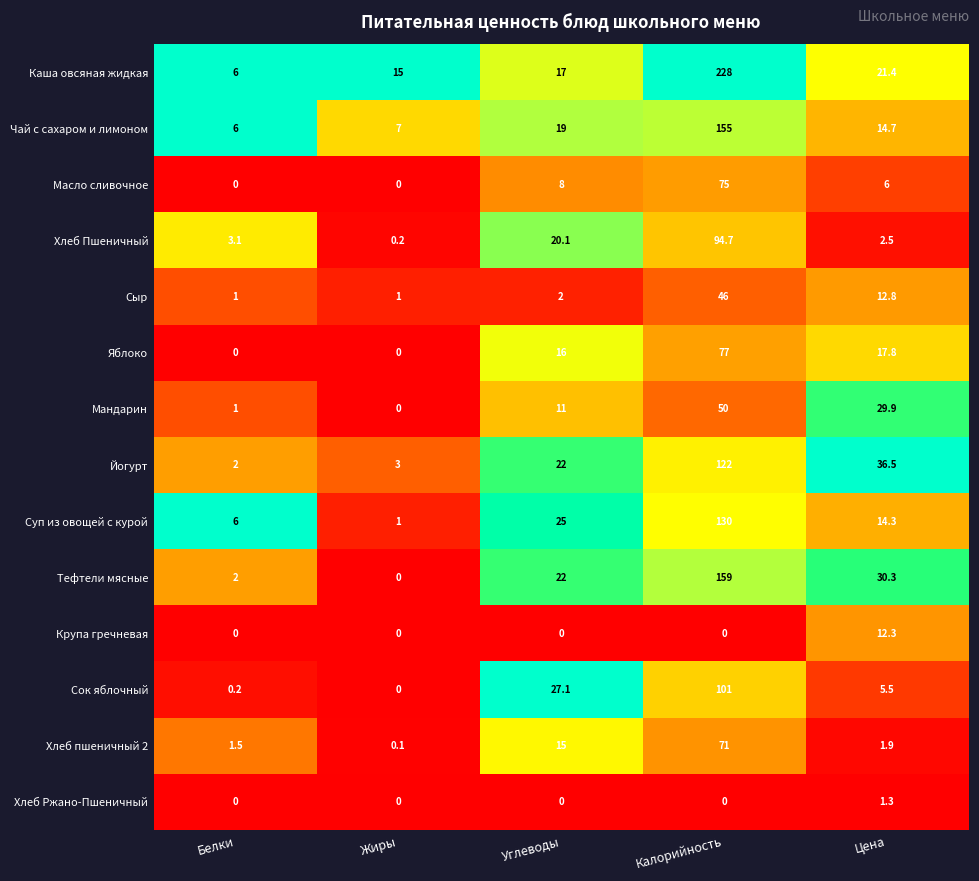

The Суп из овощей с курой series shows 8.2 at Белки. True or false?

False